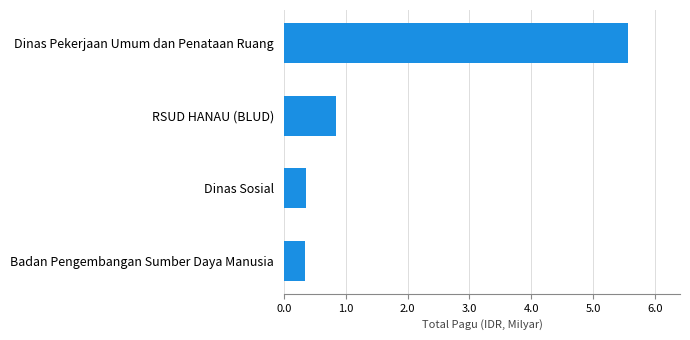

The chart shows a value of 5.6 at Dinas Pekerjaan Umum dan Penataan Ruang. True or false?

True